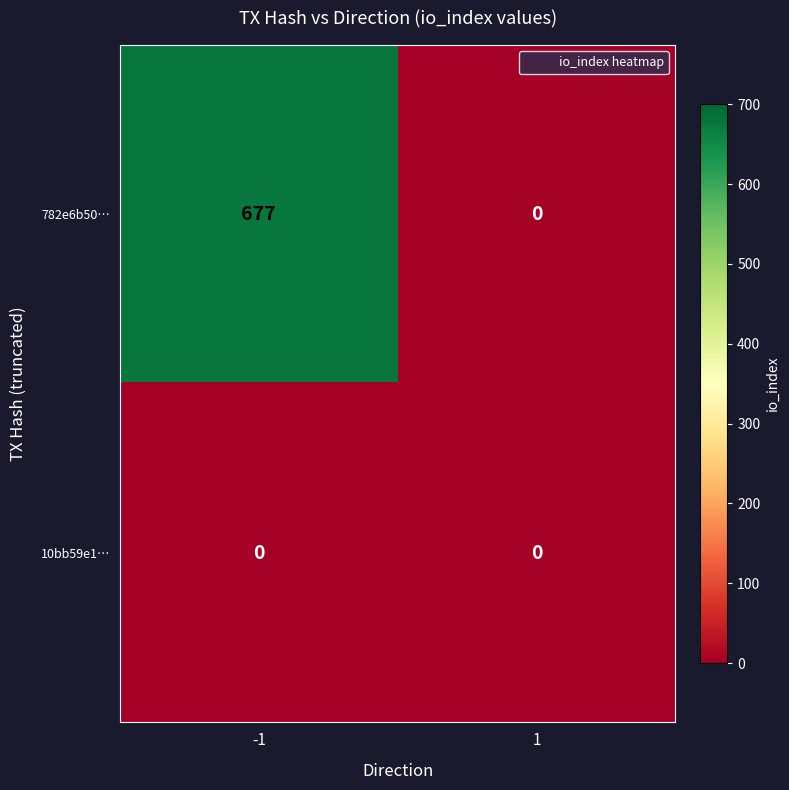

List the labels in order of 782e6b50… value, largest first.

-1, 1